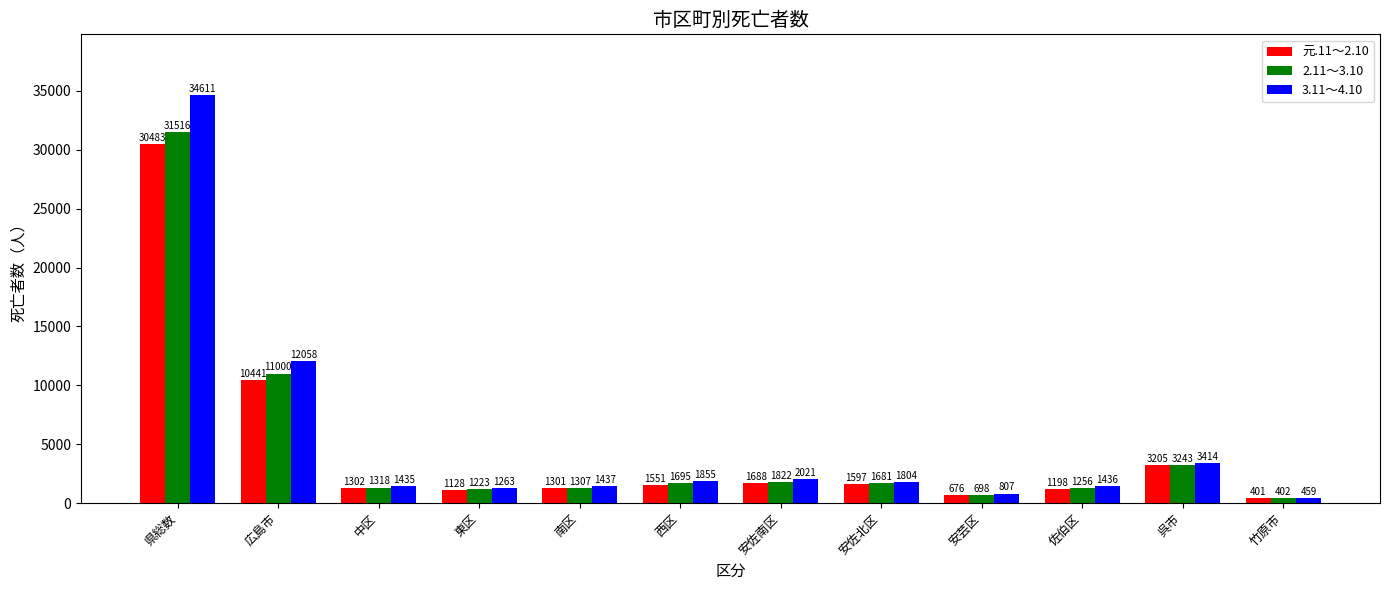

Between 安芸区 and 佐伯区, which series saw the biggest shift?

3.11～4.10